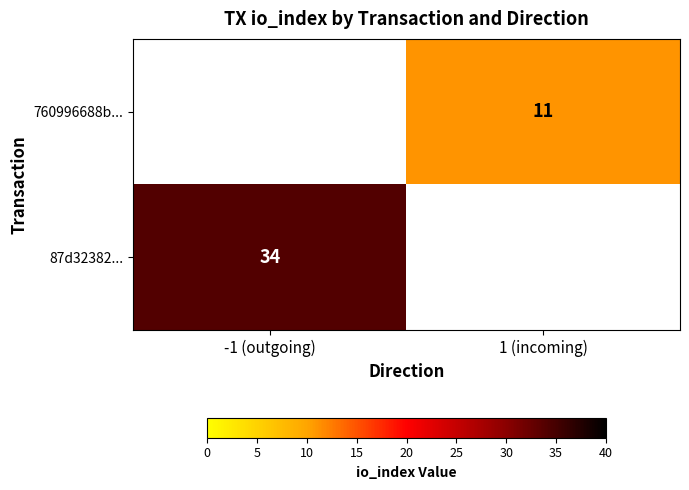

How many distinct data groups are displayed?

2